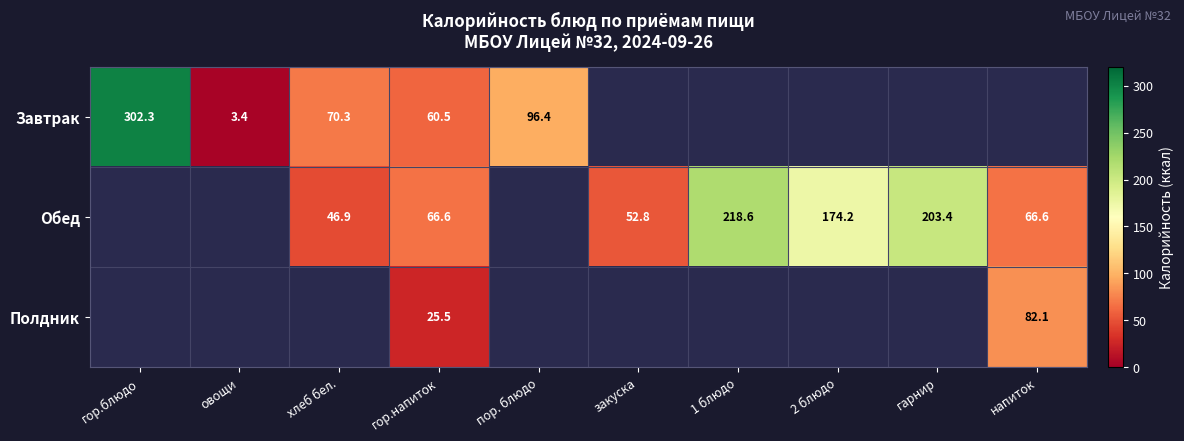

The Завтрак series shows 20.6 at гор.напиток. True or false?

False